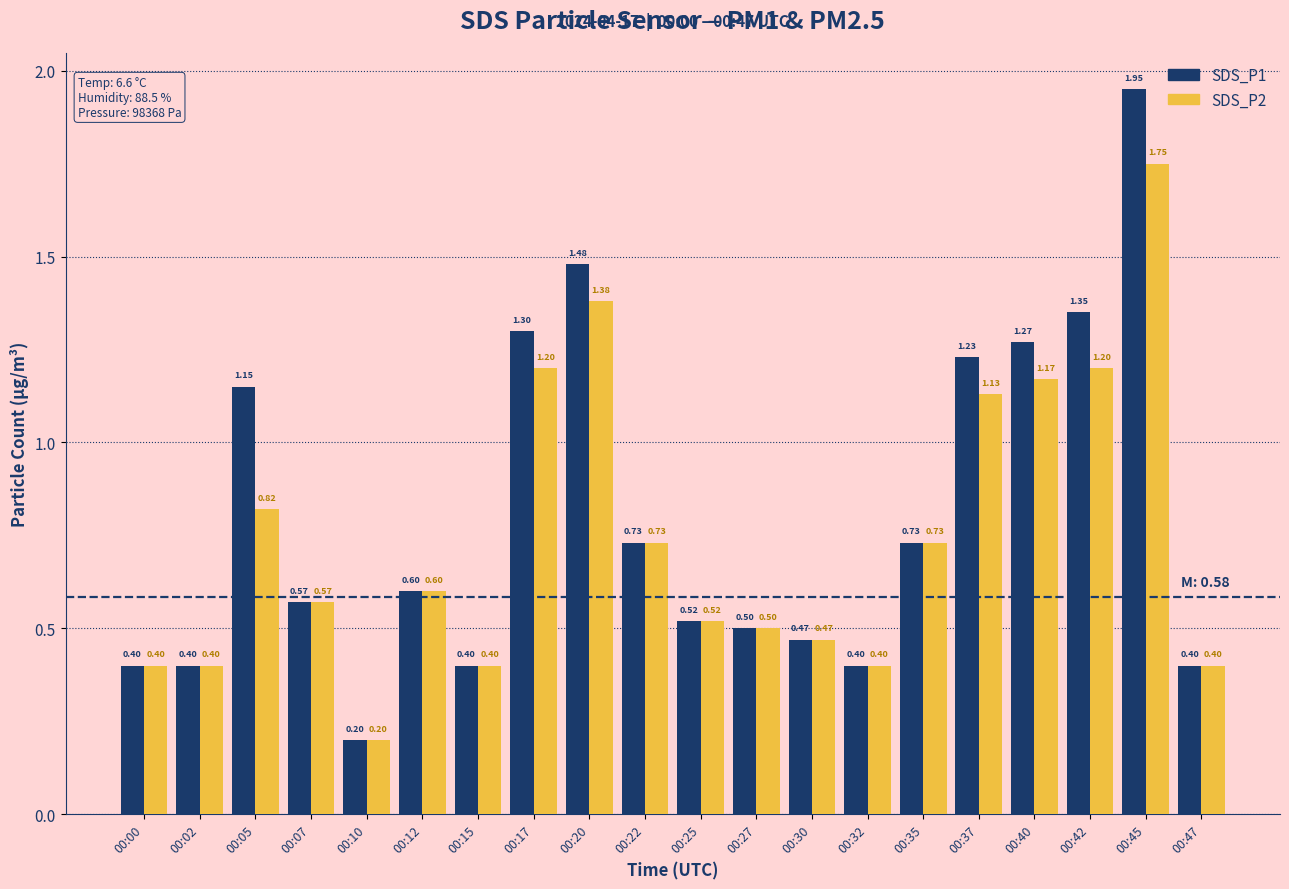

How many groups of bars are there?

20